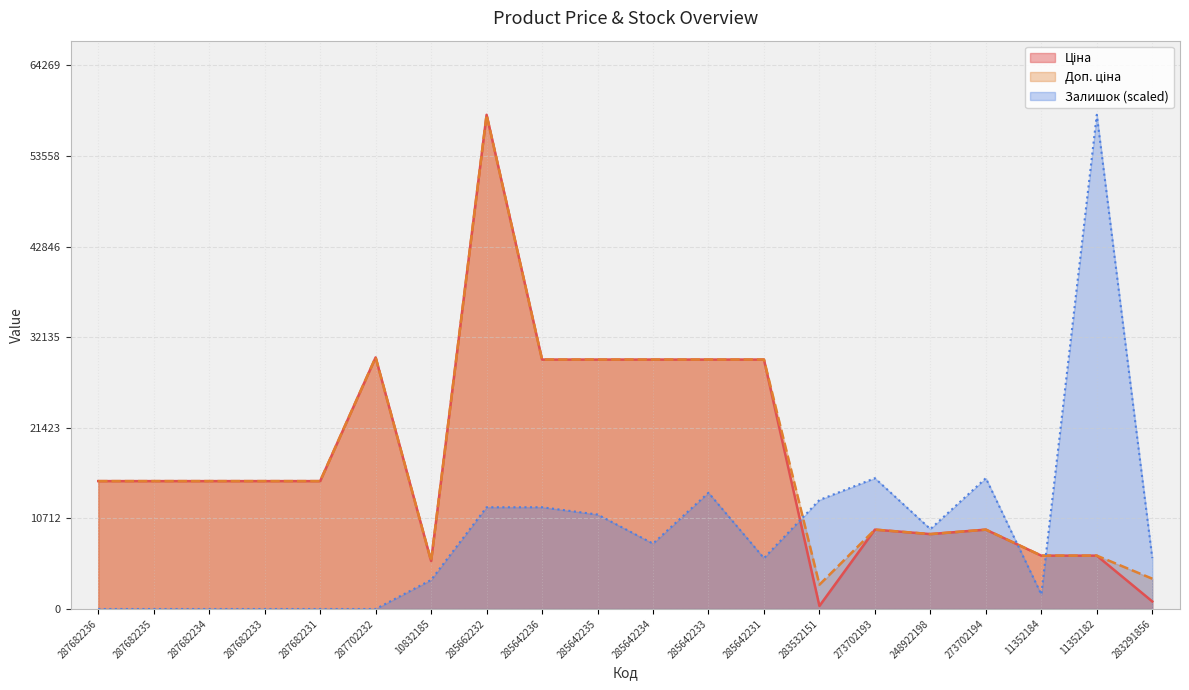

Rank the series by their maximum value, from lowest to highest.

Ціна, Доп. ціна, Залишок